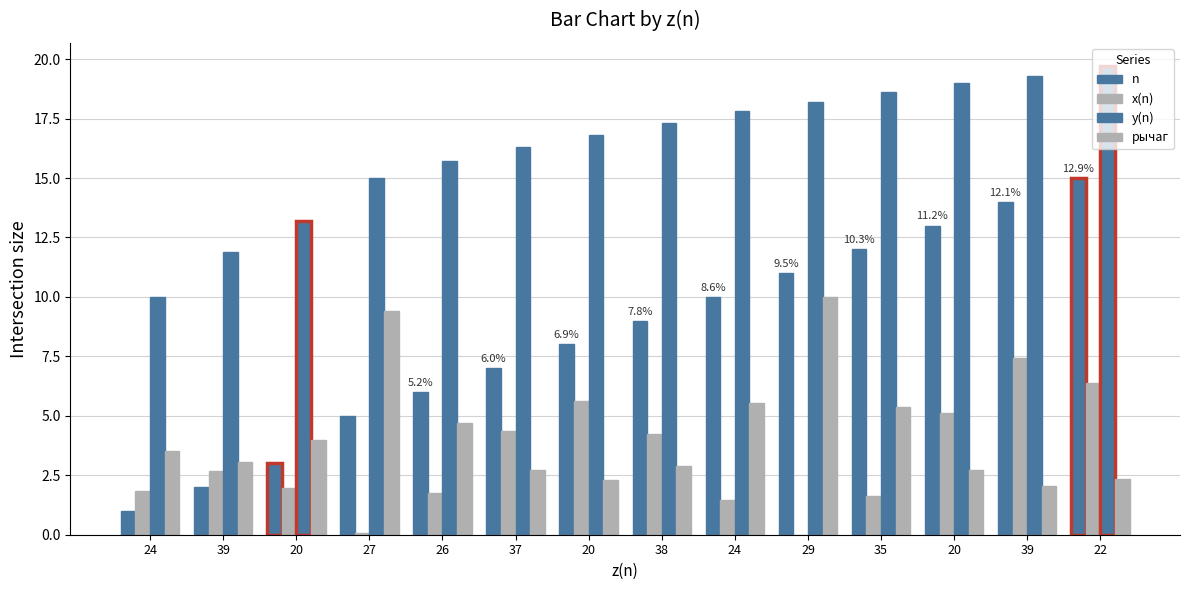

Reading left to right, list all the values displayed in this chart.

n: 1.0	2.0	3.0	5.0	6.0	7.0	8.0	9.0	10.0	11.0	12.0	13.0	14.0	15.0
x(n): 1.8	2.7	2.0	0.1	1.8	4.4	5.6	4.2	1.4	0.0	1.6	5.1	7.5	6.4
y(n): 10.0	11.9	13.2	15.0	15.7	16.3	16.8	17.3	17.8	18.2	18.6	19.0	19.3	19.7
рычаг: 3.5	3.1	4.0	9.4	4.7	2.7	2.3	2.9	5.5	10.0	5.4	2.7	2.1	2.3